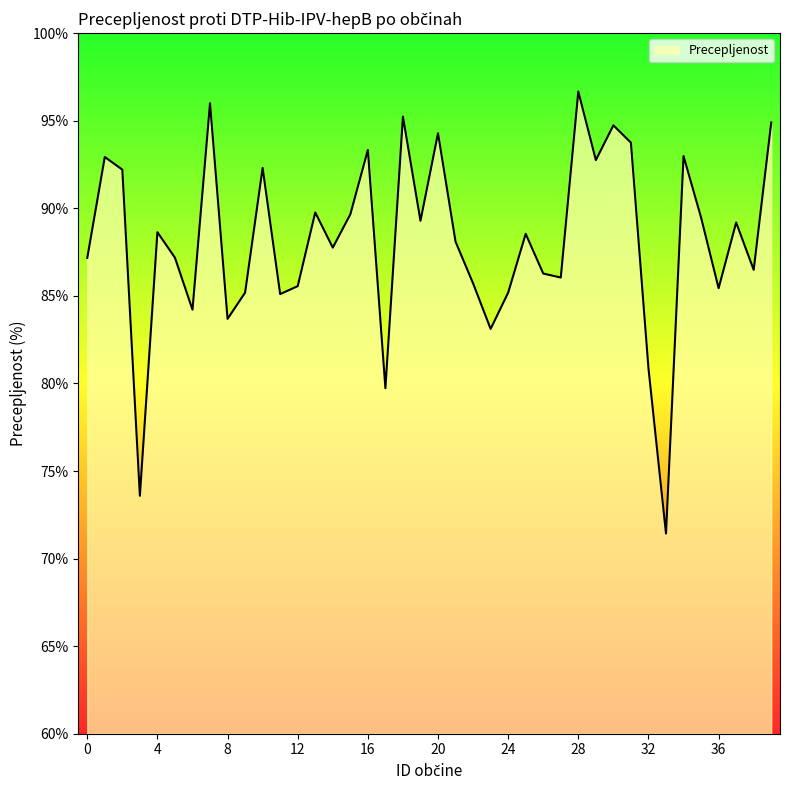

What is the maximum value shown in the chart?

96.7